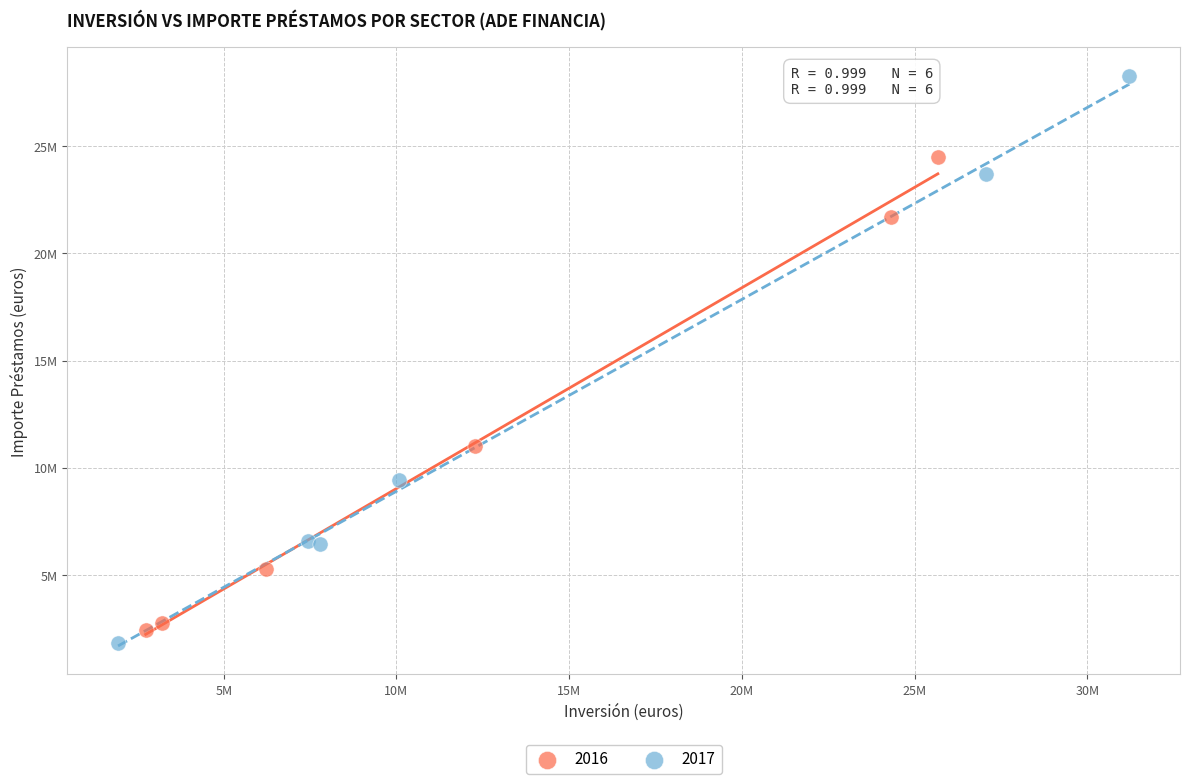

What are all the series names shown in the legend?

2016, 2017